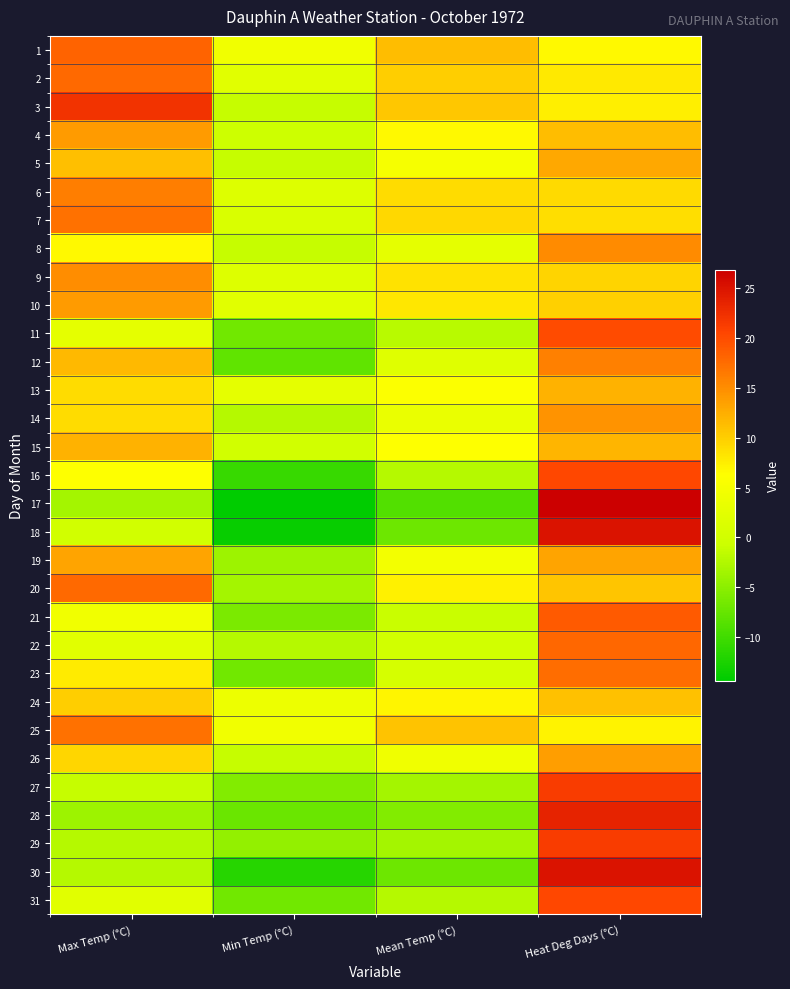

What is the total value across all series at Max Temp (°C)?

274.4